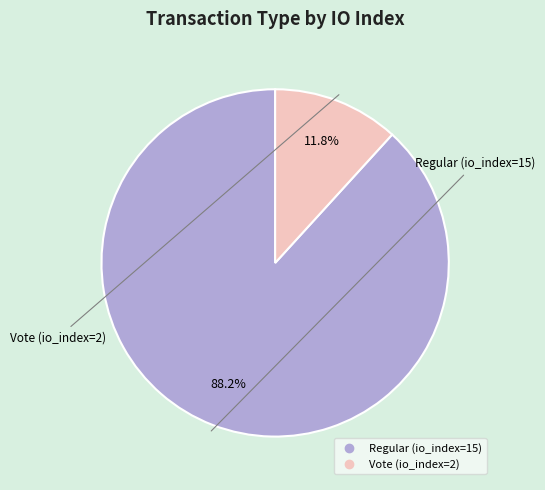

Does any single category account for the majority?

Yes